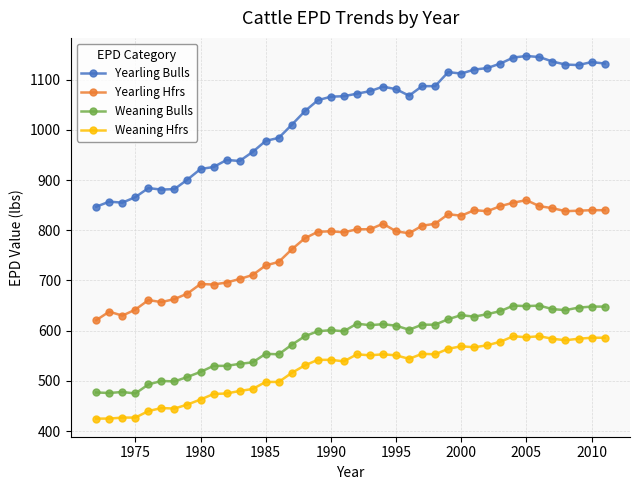

What is the sum of all Yearling Hfrs values?

30667